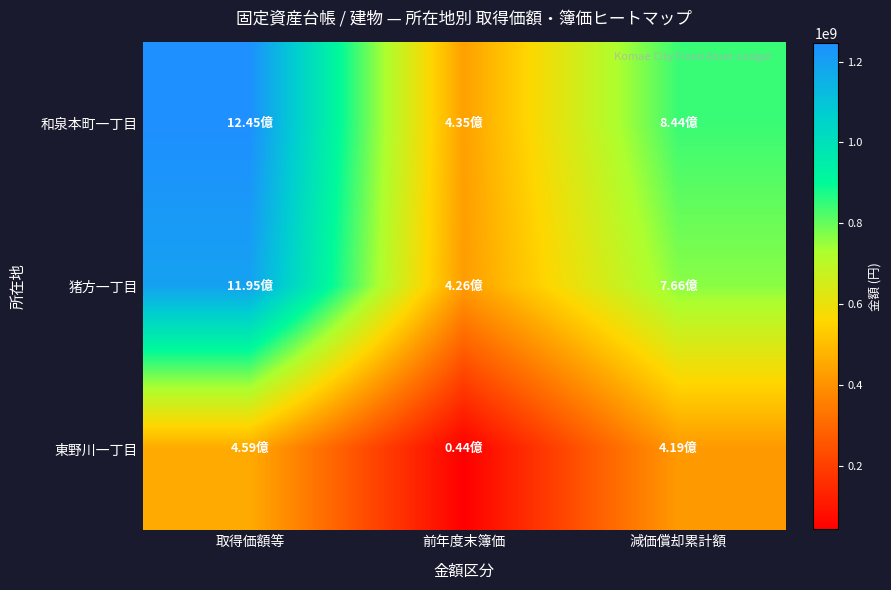

Rank the series at 取得価額等 from highest to lowest value.

和泉本町一丁目, 猪方一丁目, 東野川一丁目